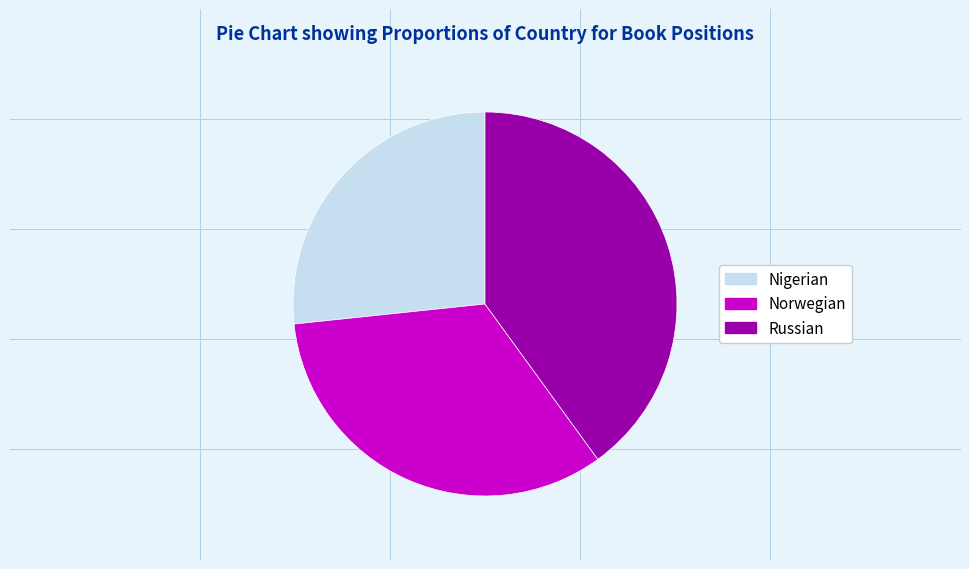

Rank the categories by value from highest to lowest.

Russian, Norwegian, Nigerian